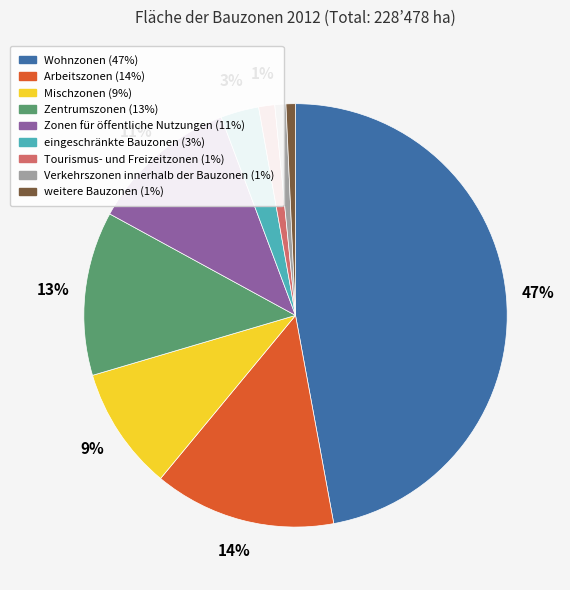

How many slices are in this pie chart?

9